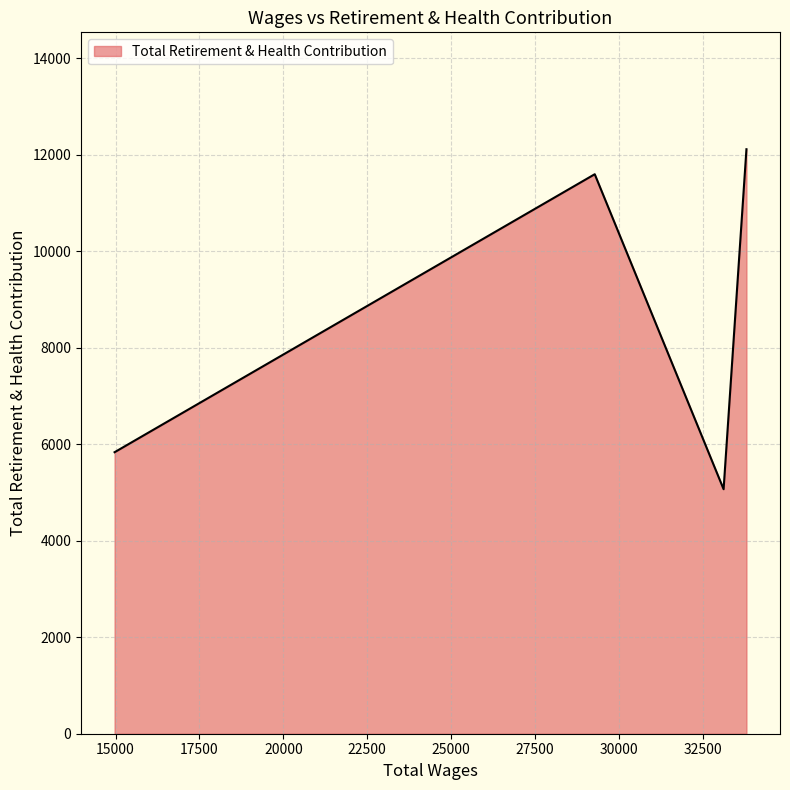

Reading left to right, list all the values displayed in this chart.

5835	11597	5068	12115